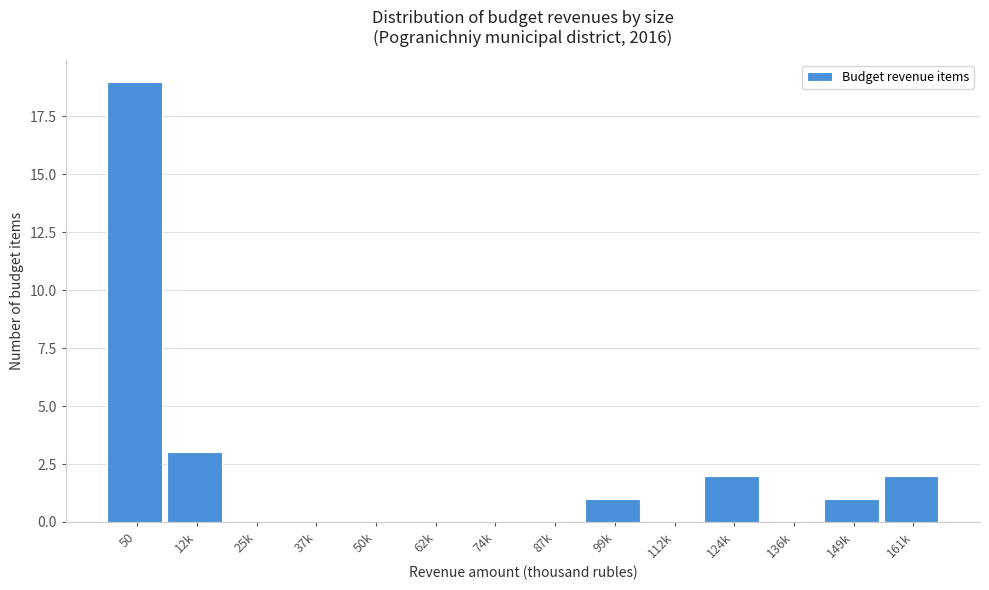

Reading left to right, extract all data points from this chart.

50=19	12k=3	25k=0	37k=0	50k=0	62k=0	74k=0	87k=0	99k=1	112k=0	124k=2	136k=0	149k=1	161k=2